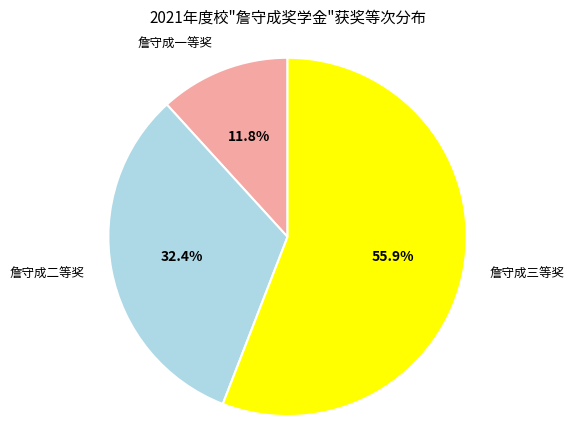

Is there any slice that represents more than half of the pie?

Yes